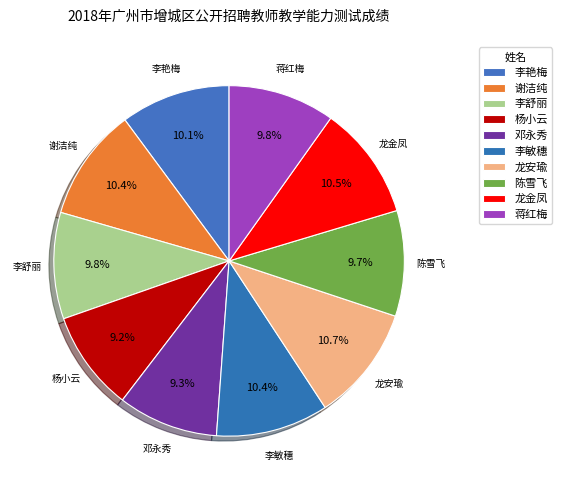

To the nearest percent, what is the combined percentage of 李舒丽 and 李敏穗?

20%